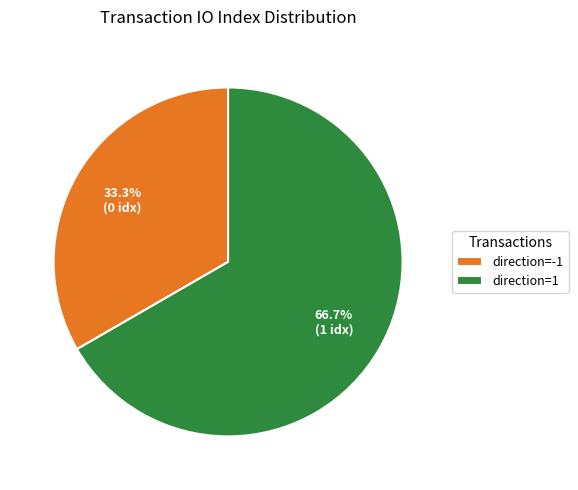

What percentage is NOT represented by direction=-1?

66.7%